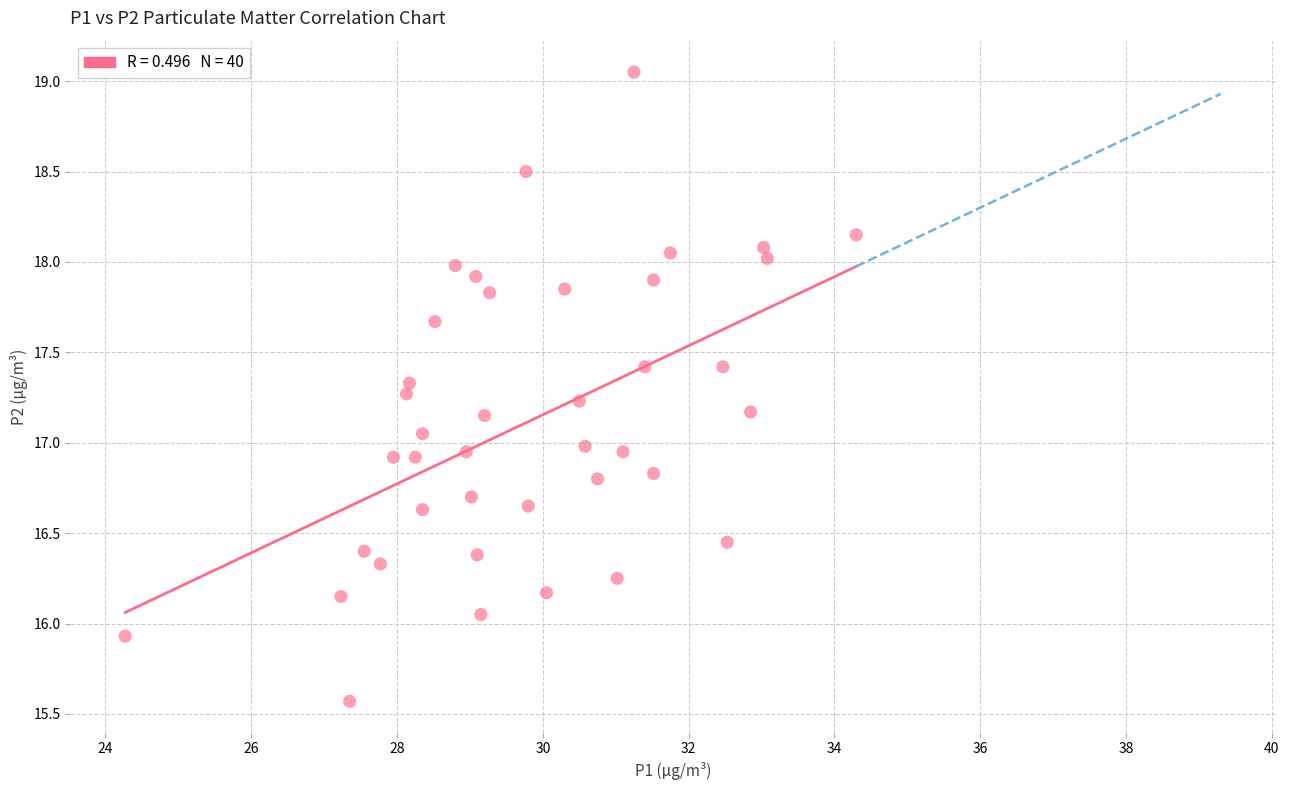

What is the range of Y values (max minus min)?

3.5